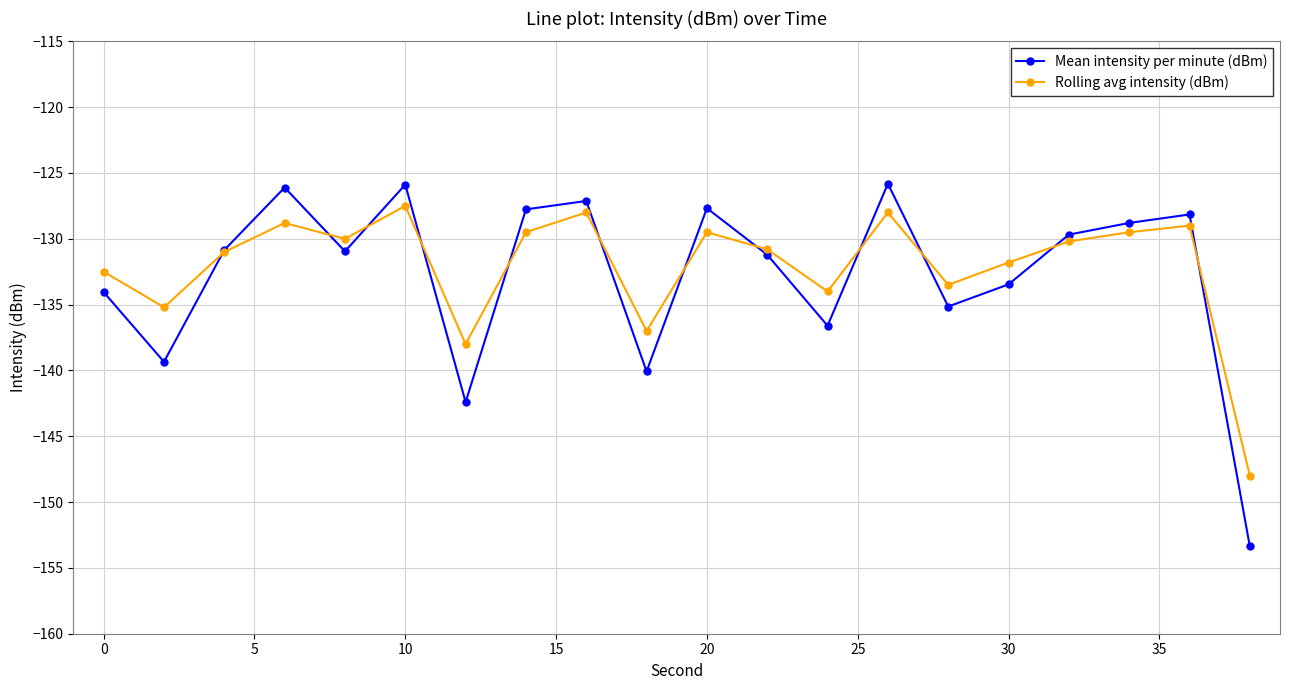

True or false: Rolling avg intensity (dBm) has more than 0 points higher than both neighbors.

True